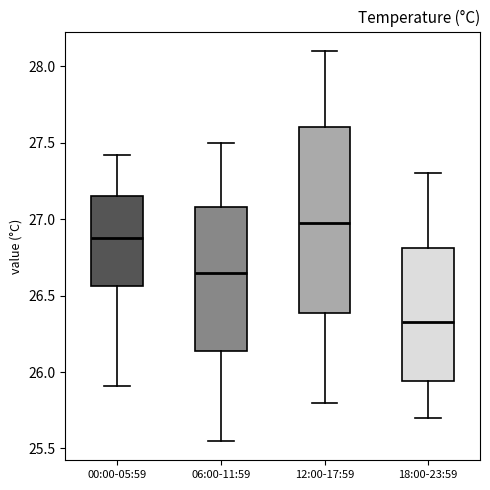

Reading left to right, transcribe this box plot: for each box, give where its median line is, the range the box spans, and where its two whiskers end, as read against the y-axis. The values are not printed on the chart, so give them approximately, as read against the axis.

00:00-05:59: median 26.90, box 26.55 to 27.15, whiskers 25.90 to 27.40
06:00-11:59: median 26.65, box 26.15 to 27.10, whiskers 25.55 to 27.50
12:00-17:59: median 27.00, box 26.40 to 27.60, whiskers 25.80 to 28.10
18:00-23:59: median 26.35, box 25.95 to 26.80, whiskers 25.70 to 27.30